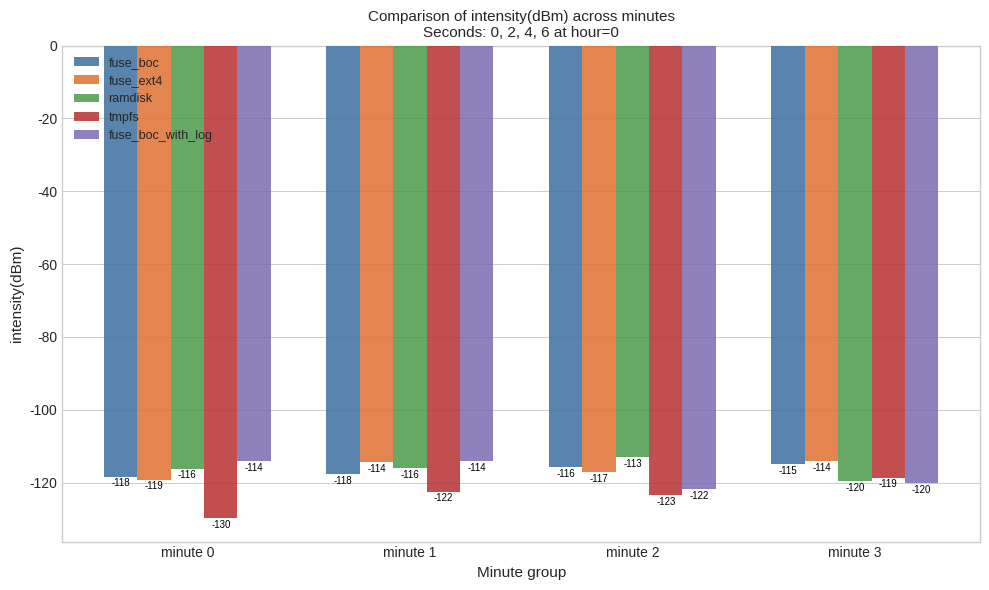

What is the lowest value of the fuse_ext4 series?

-119.2